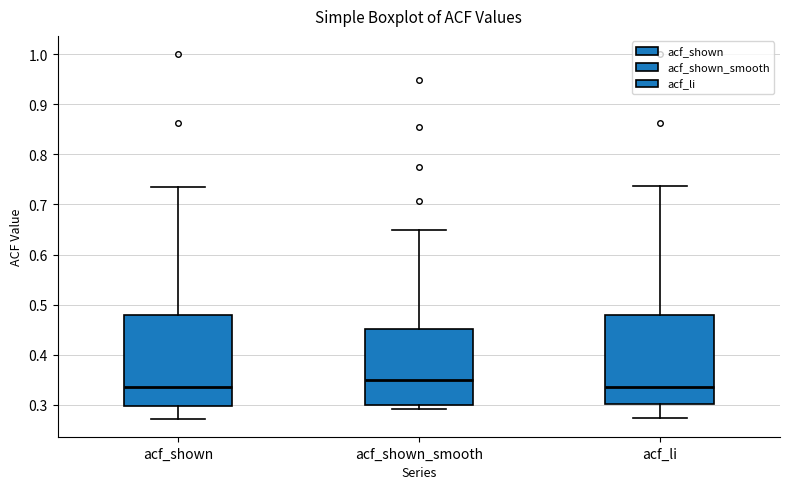

Reading left to right, transcribe this box plot: for each box, give where its median line is, the range the box spans, and where its two whiskers end, as read against the y-axis. The values are not printed on the chart, so give them approximately, as read against the axis.

acf_shown: median 0.34, box 0.30 to 0.48, whiskers 0.27 to 0.74
acf_shown_smooth: median 0.35, box 0.30 to 0.45, whiskers 0.29 to 0.65
acf_li: median 0.34, box 0.30 to 0.48, whiskers 0.28 to 0.74